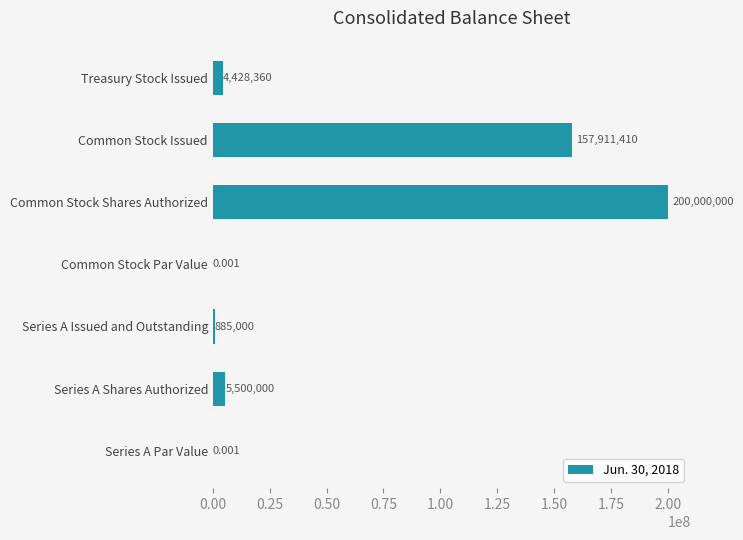

Between Series A Shares Authorized and Common Stock Par Value, which is larger?

Series A Shares Authorized